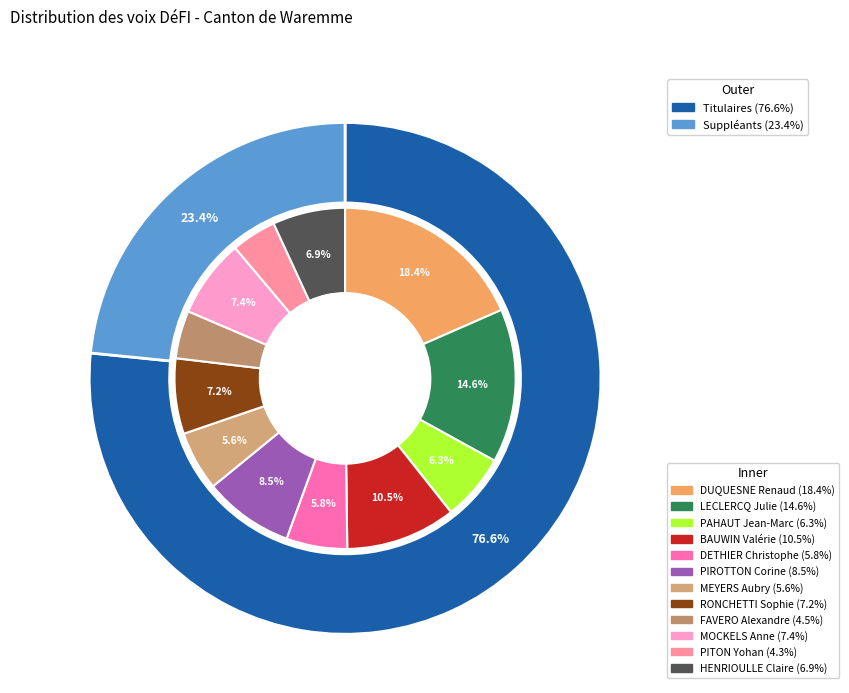

The DETHIER Christophe slice represents 6% of the pie. True or false?

True